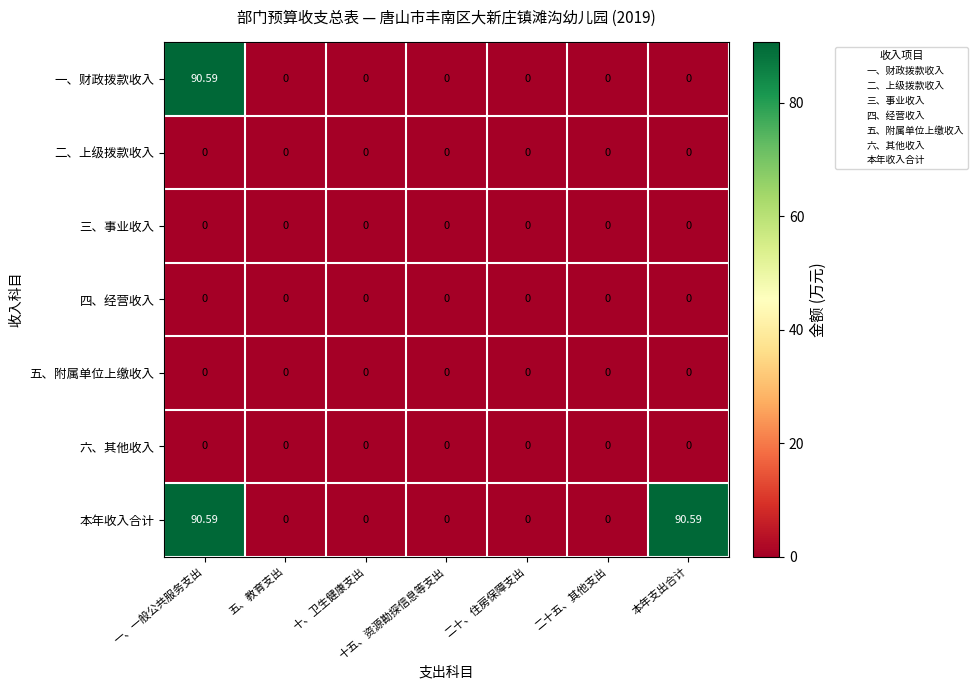

How many series are shown in this chart?

7